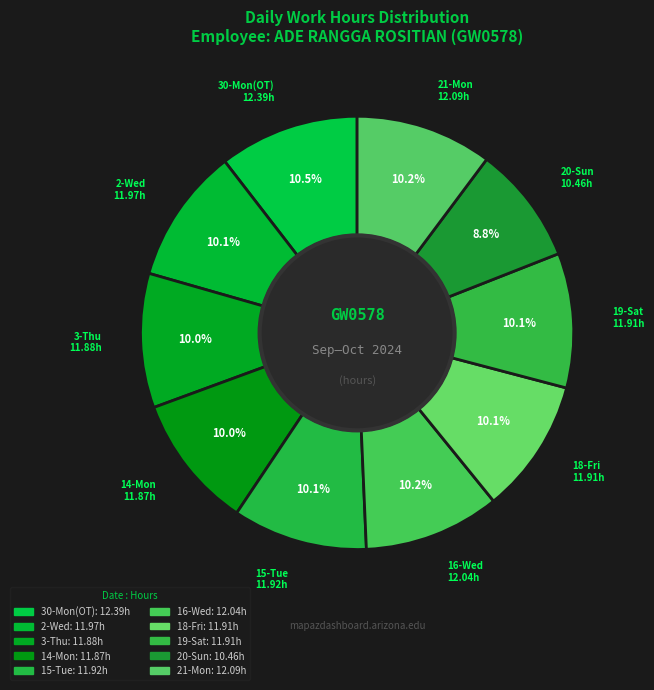

Which slice is the largest?

30-Mon(OT)